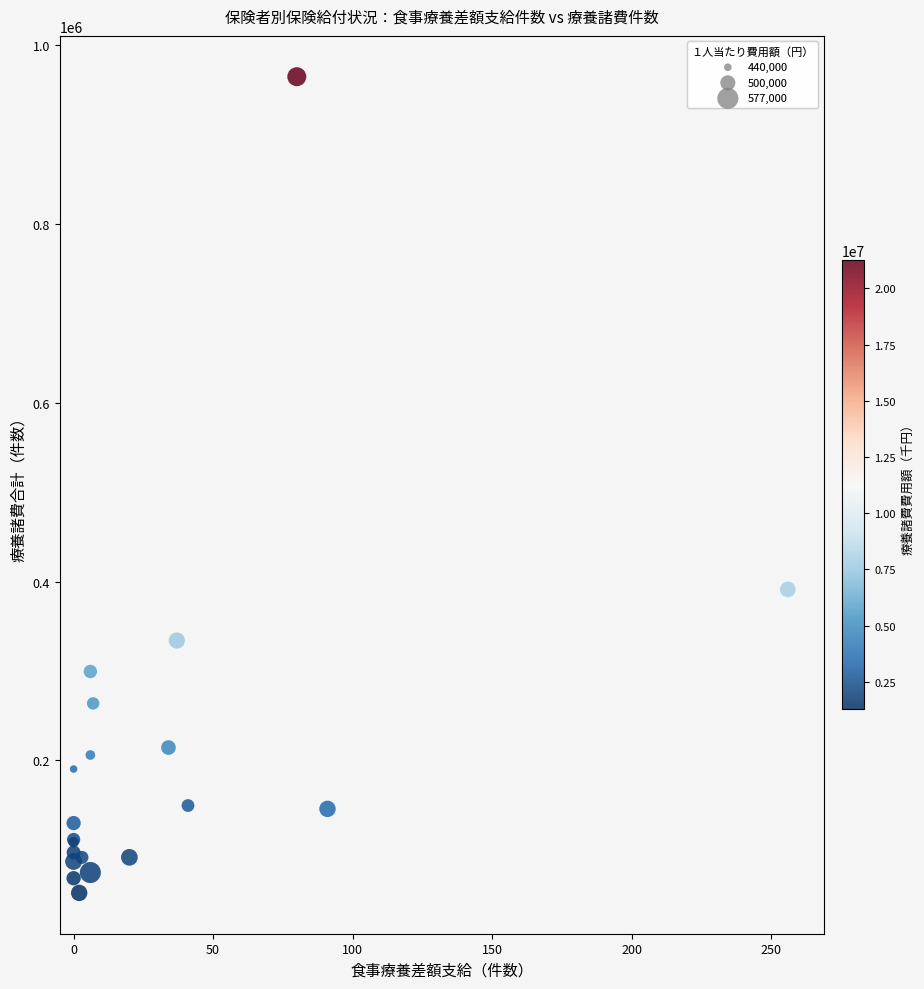

What Y value in the scatter plot is closest to 508365?

391333